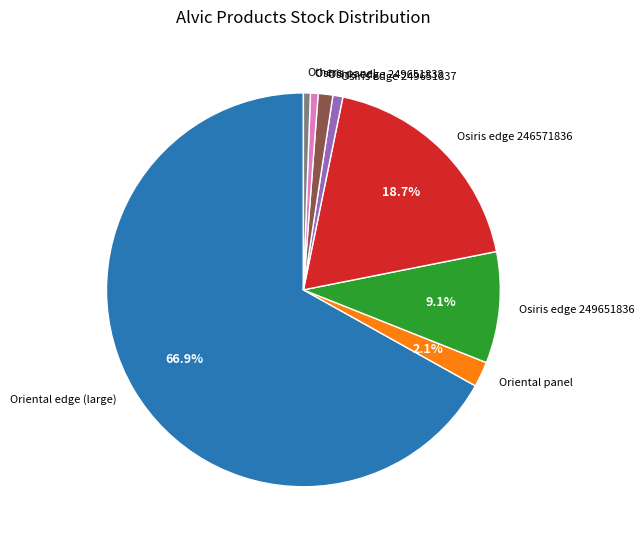

What percentage is NOT represented by Oriental edge (large)?

33.1%